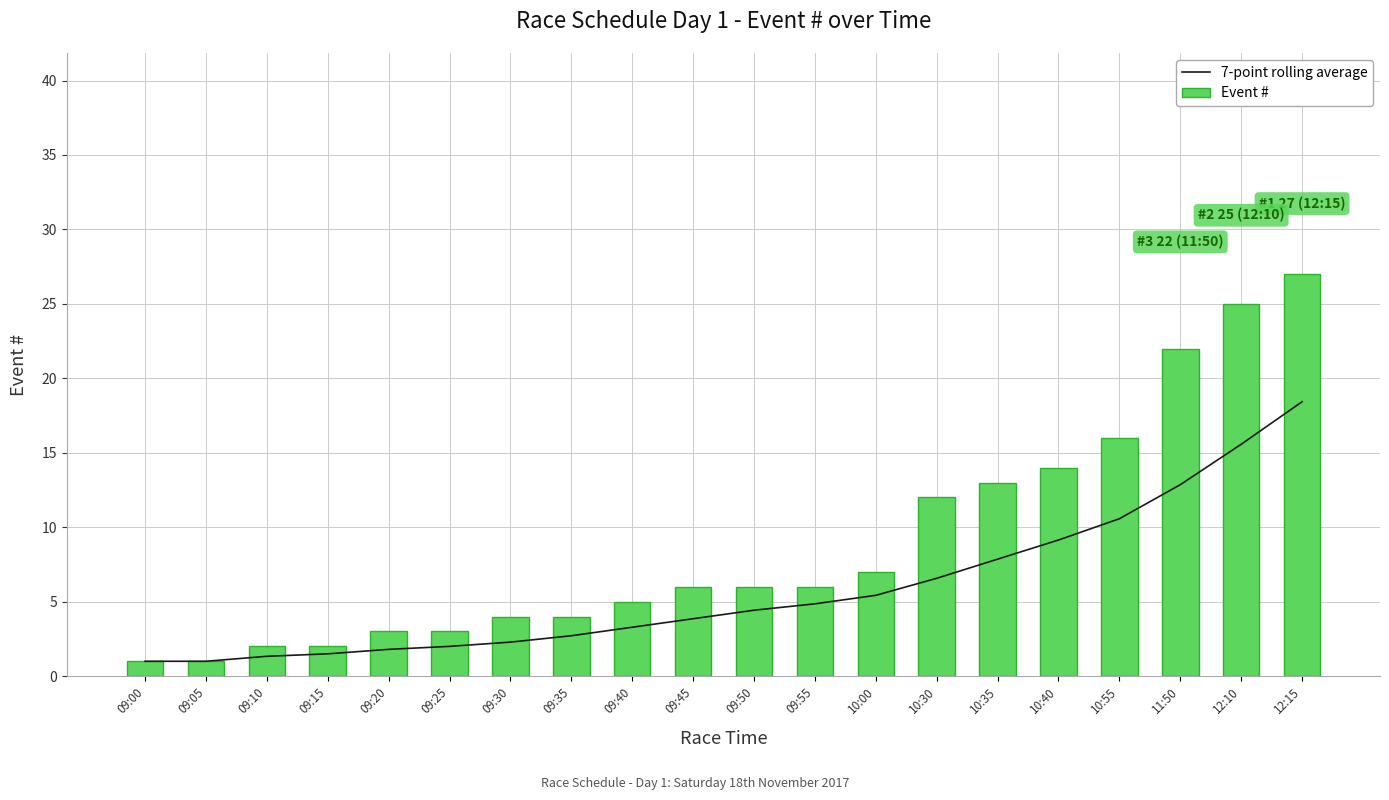

What is the maximum value shown in the chart?

27.0